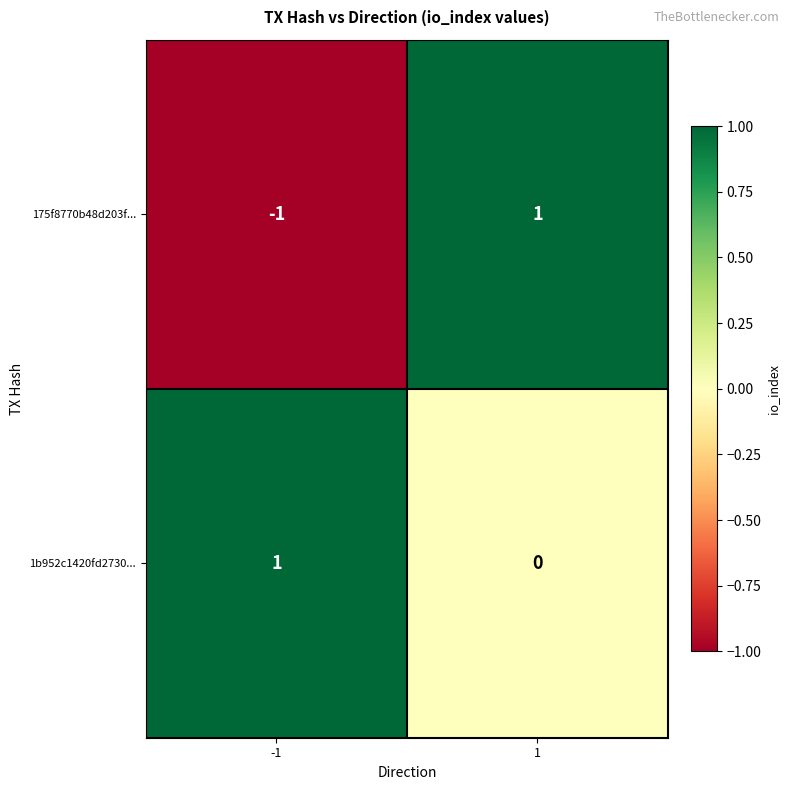

Rank the series at -1 from highest to lowest value.

1b952c1420fd2730..., 175f8770b48d203f...